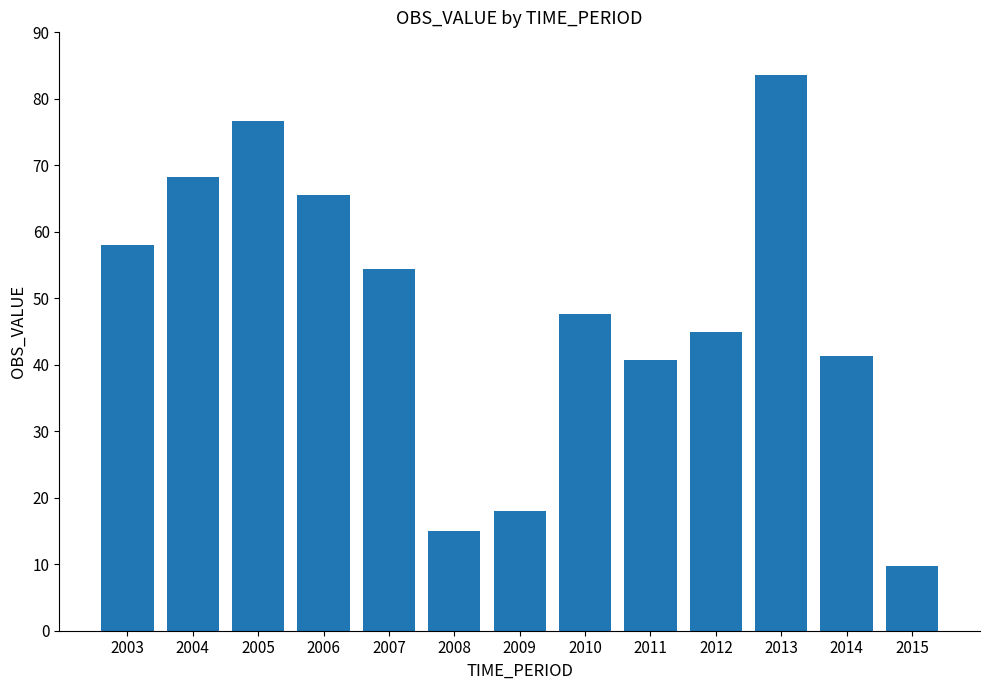

At which category does the chart reach its peak across all series?

2013